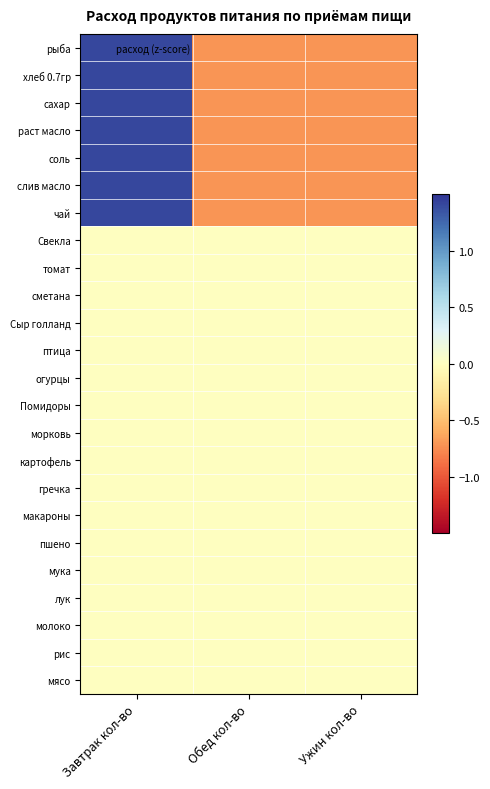

What is the difference between the highest and lowest values at Обед кол-во?

0.7